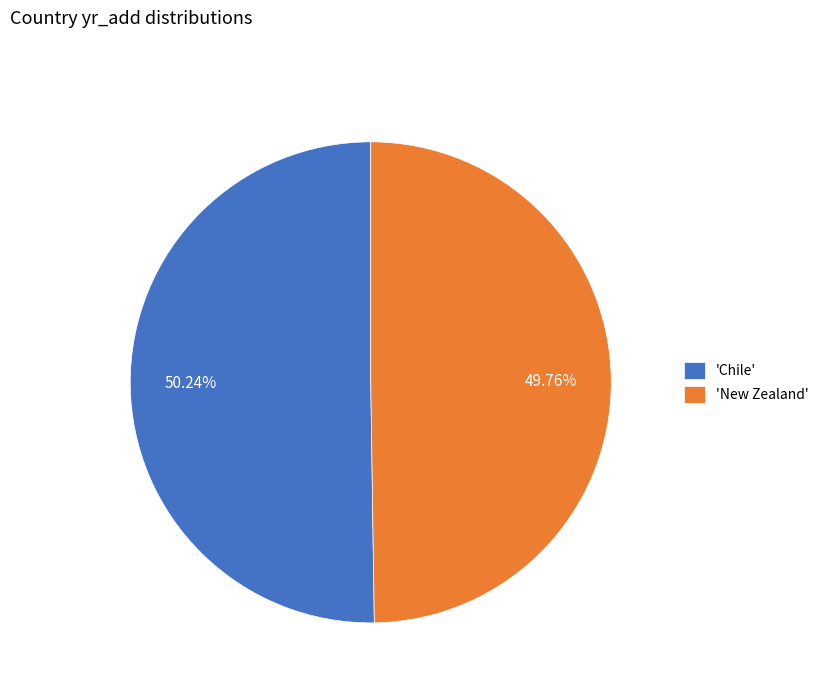

Count the number of slices in the pie.

2